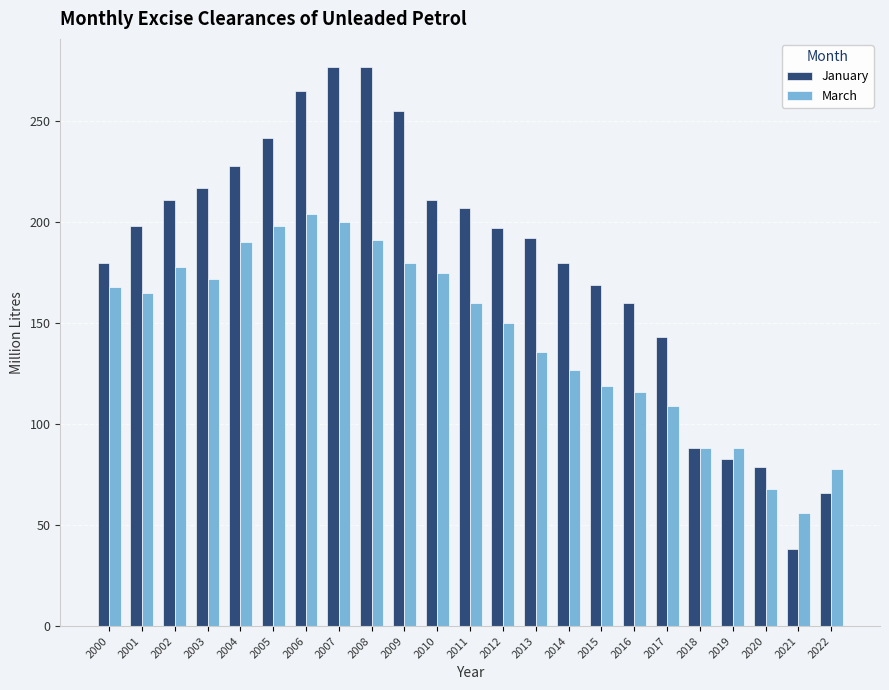

What is the difference between the maximum and minimum values in the January series?

239